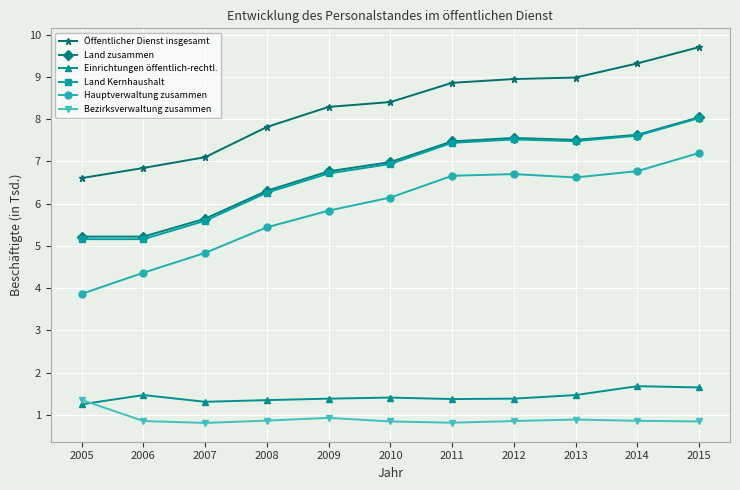

The value of Land zusammen at 2007 is 2.1. True or false?

False